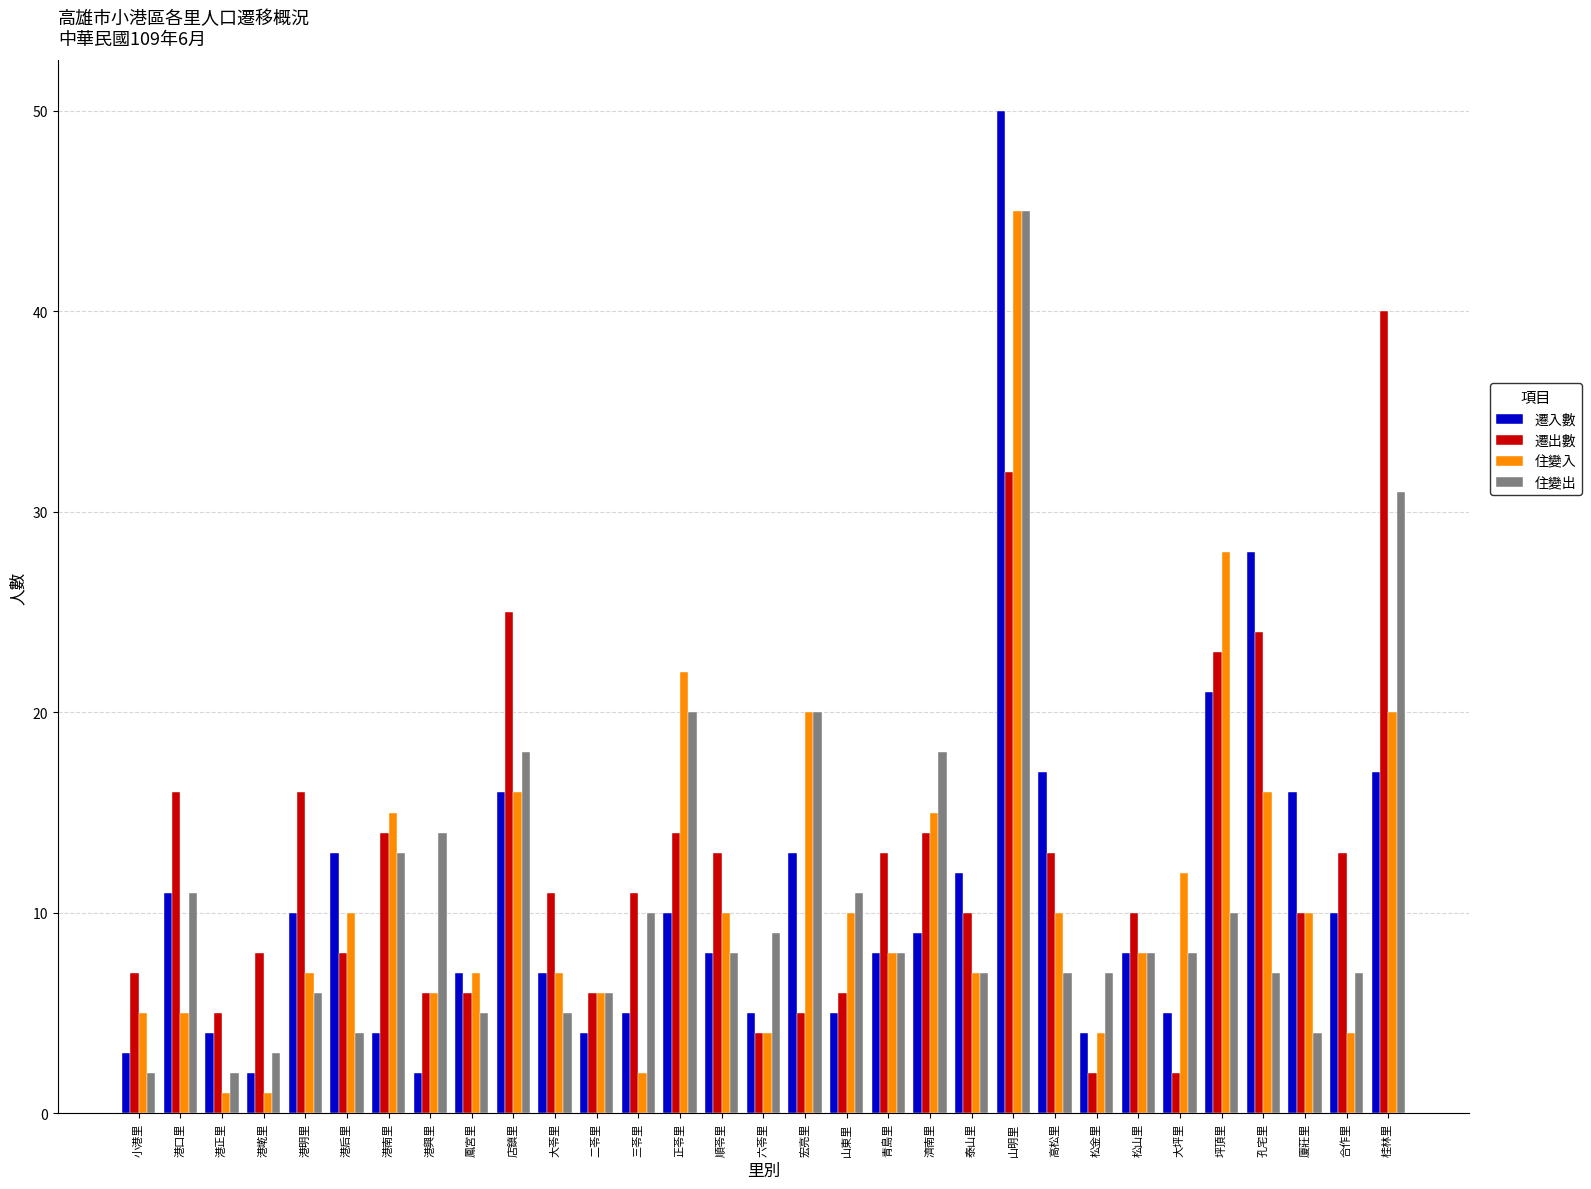

Reading left to right, transcribe all the data shown in this chart.

遷入數: 小港里=3	港口里=11	港正里=4	港墘里=2	港明里=10	港后里=13	港南里=4	港興里=2	鳳宮里=7	店鎮里=16	大苓里=7	二苓里=4	三苓里=5	正苓里=10	順苓里=8	六苓里=5	宏亮里=13	山東里=5	青島里=8	濟南里=9	泰山里=12	山明里=50	高松里=17	松金里=4	松山里=8	大坪里=5	坪頂里=21	孔宅里=28	廈莊里=16	合作里=10	桂林里=17
遷出數: 小港里=7	港口里=16	港正里=5	港墘里=8	港明里=16	港后里=8	港南里=14	港興里=6	鳳宮里=6	店鎮里=25	大苓里=11	二苓里=6	三苓里=11	正苓里=14	順苓里=13	六苓里=4	宏亮里=5	山東里=6	青島里=13	濟南里=14	泰山里=10	山明里=32	高松里=13	松金里=2	松山里=10	大坪里=2	坪頂里=23	孔宅里=24	廈莊里=10	合作里=13	桂林里=40
住變入: 小港里=5	港口里=5	港正里=1	港墘里=1	港明里=7	港后里=10	港南里=15	港興里=6	鳳宮里=7	店鎮里=16	大苓里=7	二苓里=6	三苓里=2	正苓里=22	順苓里=10	六苓里=4	宏亮里=20	山東里=10	青島里=8	濟南里=15	泰山里=7	山明里=45	高松里=10	松金里=4	松山里=8	大坪里=12	坪頂里=28	孔宅里=16	廈莊里=10	合作里=4	桂林里=20
住變出: 小港里=2	港口里=11	港正里=2	港墘里=3	港明里=6	港后里=4	港南里=13	港興里=14	鳳宮里=5	店鎮里=18	大苓里=5	二苓里=6	三苓里=10	正苓里=20	順苓里=8	六苓里=9	宏亮里=20	山東里=11	青島里=8	濟南里=18	泰山里=7	山明里=45	高松里=7	松金里=7	松山里=8	大坪里=8	坪頂里=10	孔宅里=7	廈莊里=4	合作里=7	桂林里=31